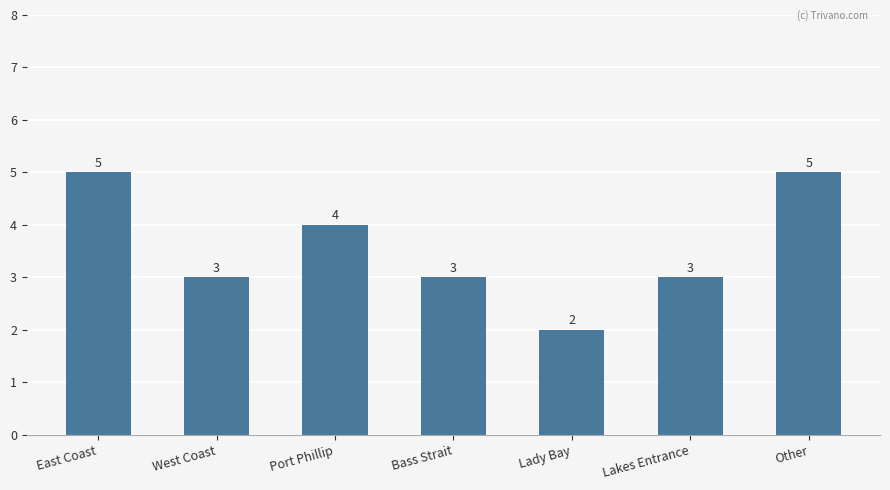

Reading left to right, transcribe all the data shown in this chart.

East Coast=5	West Coast=3	Port Phillip=4	Bass Strait=3	Lady Bay=2	Lakes Entrance=3	Other=5